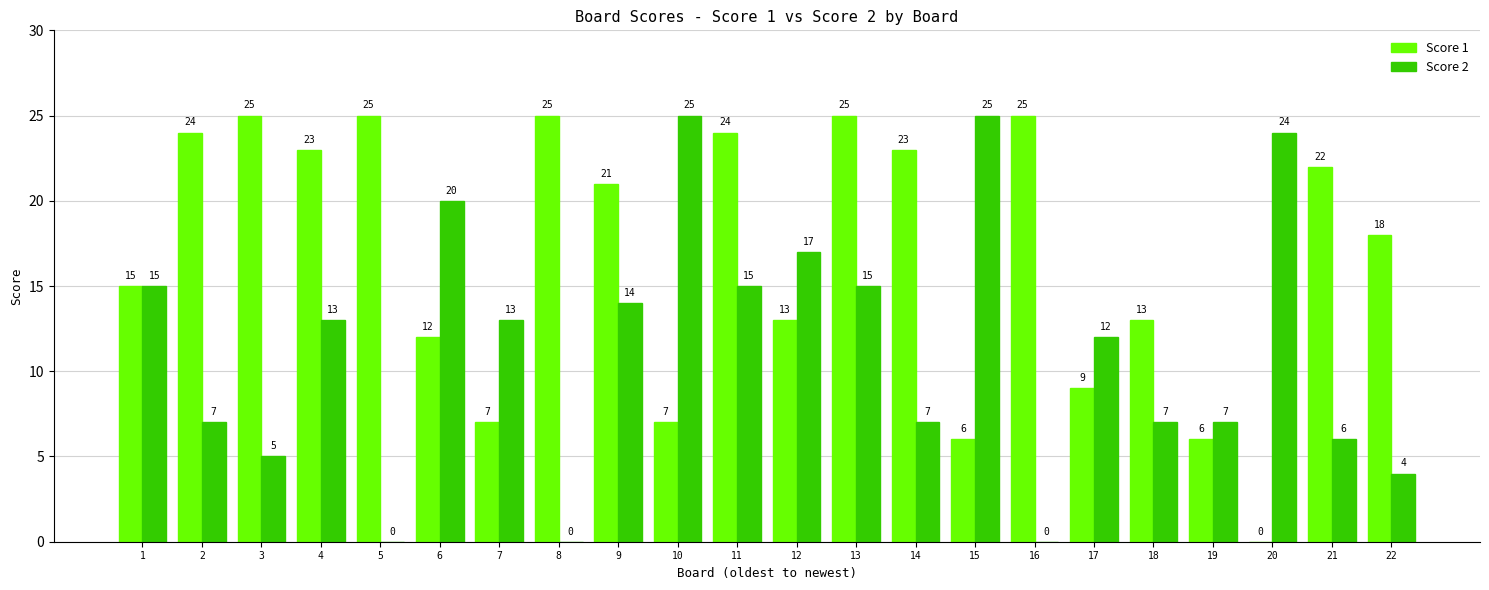

What is the approximate value of Score 1 at 17?

9